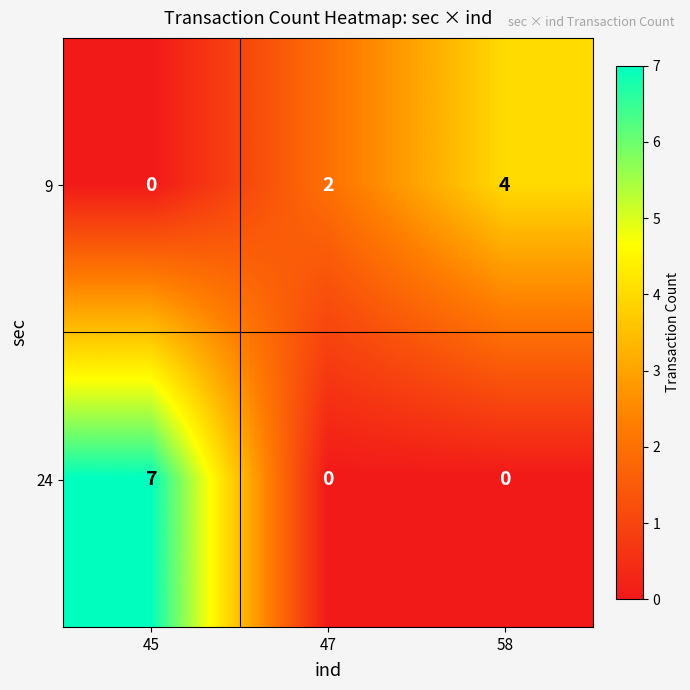

Reading left to right, transcribe all the data shown in this chart.

9: 45=0	47=2	58=4
24: 45=7	47=0	58=0